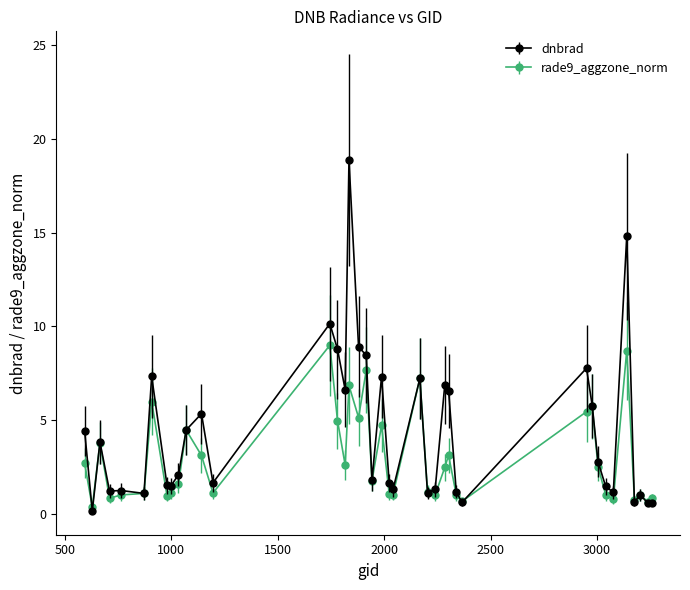

Which series has the largest total across all categories?

dnbrad